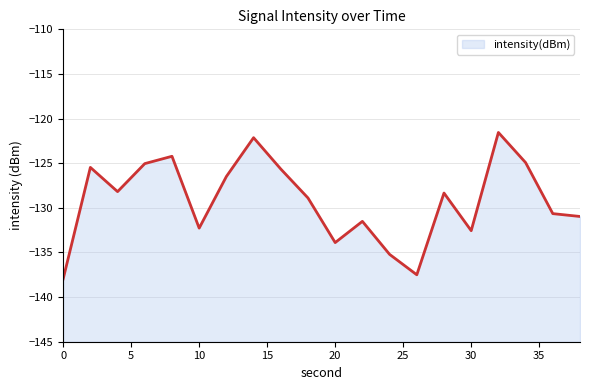

What is the sum of the values at 12 and 22?

-258.0